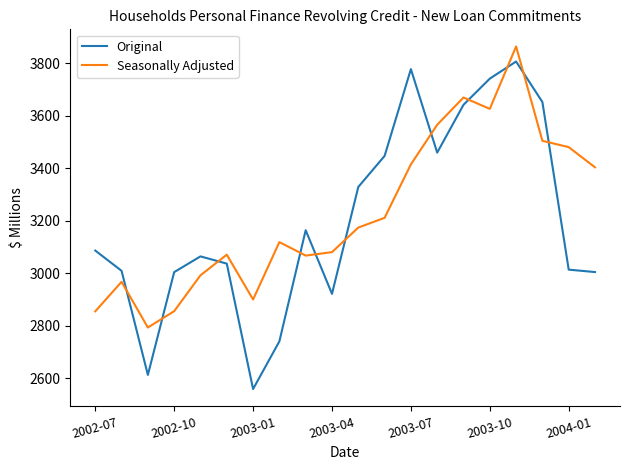

Which series has the widest spread of values?

Original